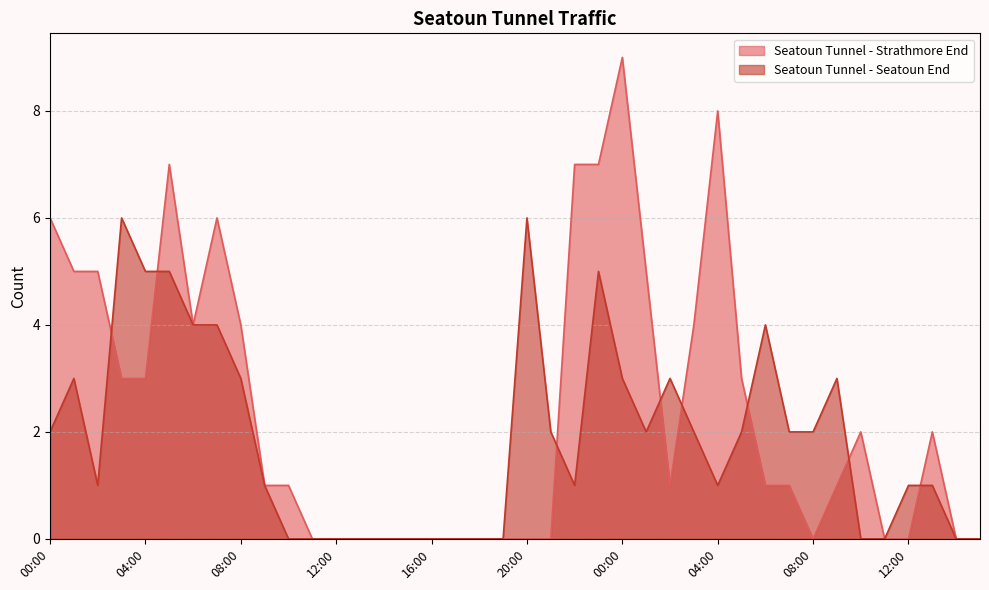

Reading left to right, transcribe all the data shown in this chart.

Seatoun Tunnel - Strathmore End: 00:00=6	01:00=5	02:00=5	03:00=3	04:00=3	05:00=7	06:00=4	07:00=6	08:00=4	09:00=1	10:00=1	11:00=0	12:00=0	13:00=0	14:00=0	15:00=0	16:00=0	17:00=0	18:00=0	19:00=0	20:00=0	21:00=0	22:00=7	23:00=7	00:00=9	01:00=5	02:00=1	03:00=4	04:00=8	05:00=3	06:00=1	07:00=1	08:00=0	09:00=1	10:00=2	11:00=0	12:00=0	13:00=2	14:00=0	15:00=0
Seatoun Tunnel - Seatoun End: 00:00=2	01:00=3	02:00=1	03:00=6	04:00=5	05:00=5	06:00=4	07:00=4	08:00=3	09:00=1	10:00=0	11:00=0	12:00=0	13:00=0	14:00=0	15:00=0	16:00=0	17:00=0	18:00=0	19:00=0	20:00=6	21:00=2	22:00=1	23:00=5	00:00=3	01:00=2	02:00=3	03:00=2	04:00=1	05:00=2	06:00=4	07:00=2	08:00=2	09:00=3	10:00=0	11:00=0	12:00=1	13:00=1	14:00=0	15:00=0